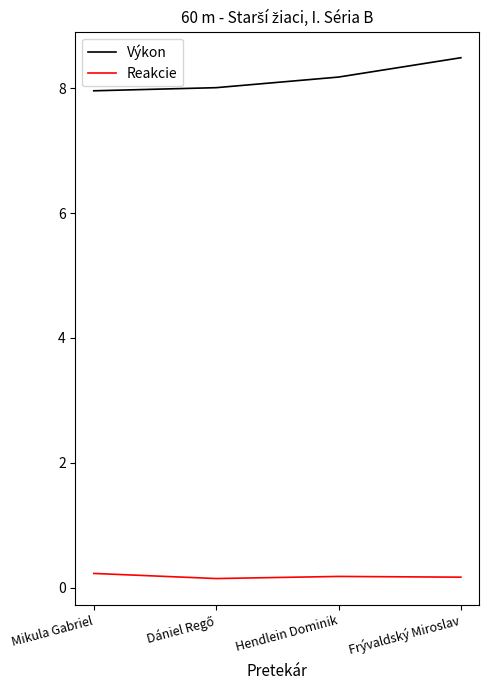

What position from the right is Mikula Gabriel?

4